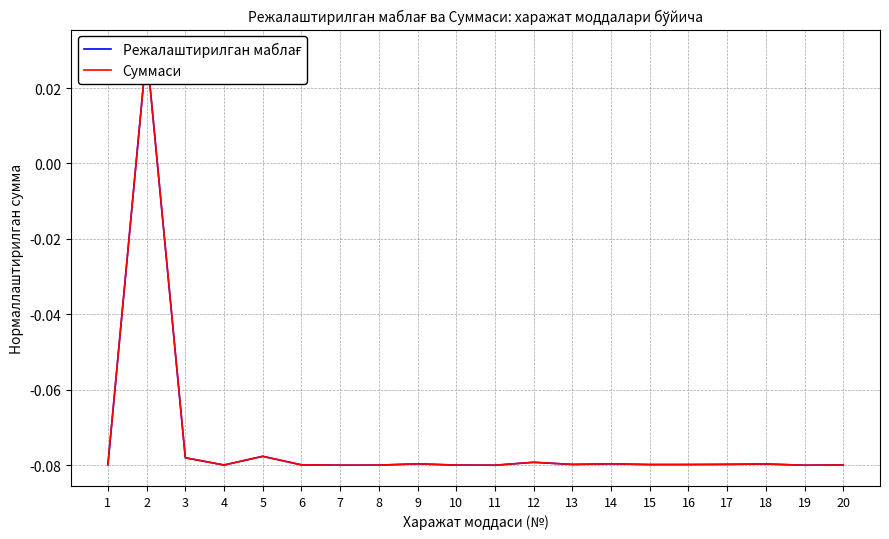

Reading left to right, extract all data points from this chart.

Режалаштирилган маблағ: -0.1	0.0	-0.1	-0.1	-0.1	-0.1	-0.1	-0.1	-0.1	-0.1	-0.1	-0.1	-0.1	-0.1	-0.1	-0.1	-0.1	-0.1	-0.1	-0.1
Суммаси: -0.1	0.0	-0.1	-0.1	-0.1	-0.1	-0.1	-0.1	-0.1	-0.1	-0.1	-0.1	-0.1	-0.1	-0.1	-0.1	-0.1	-0.1	-0.1	-0.1